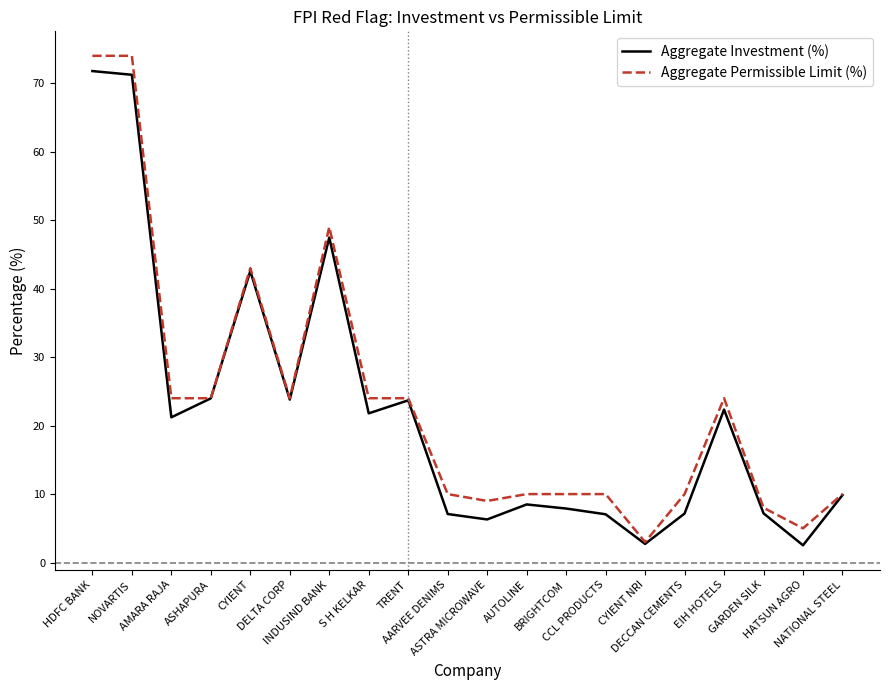

Rank the series at INDUSIND BANK from highest to lowest value.

Aggregate Permissible Limit (%), Aggregate Investment (%)